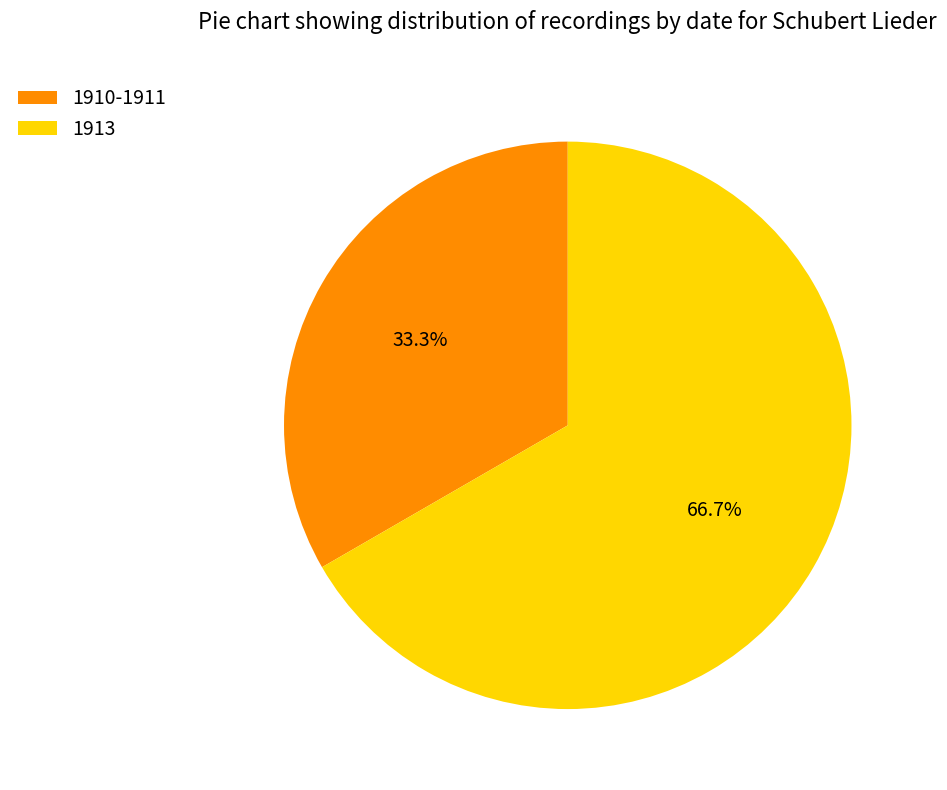

How many segments does this pie chart have?

2